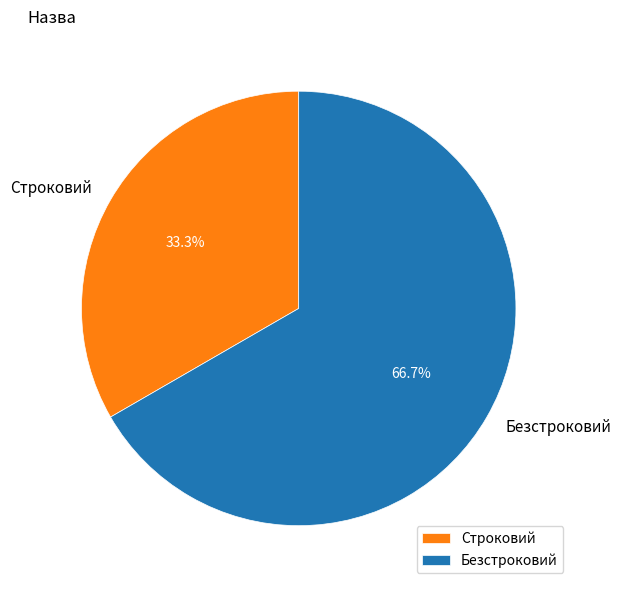

What portion of the pie excludes Строковий?

66.7%